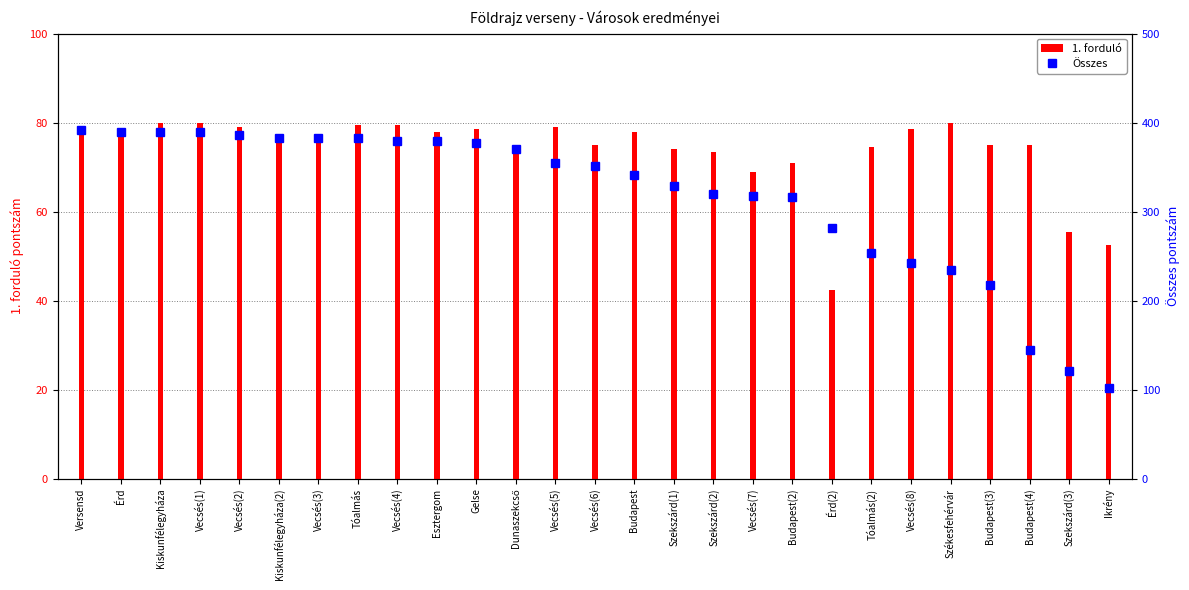

What are all the series names shown in the legend?

1. forduló, Összes